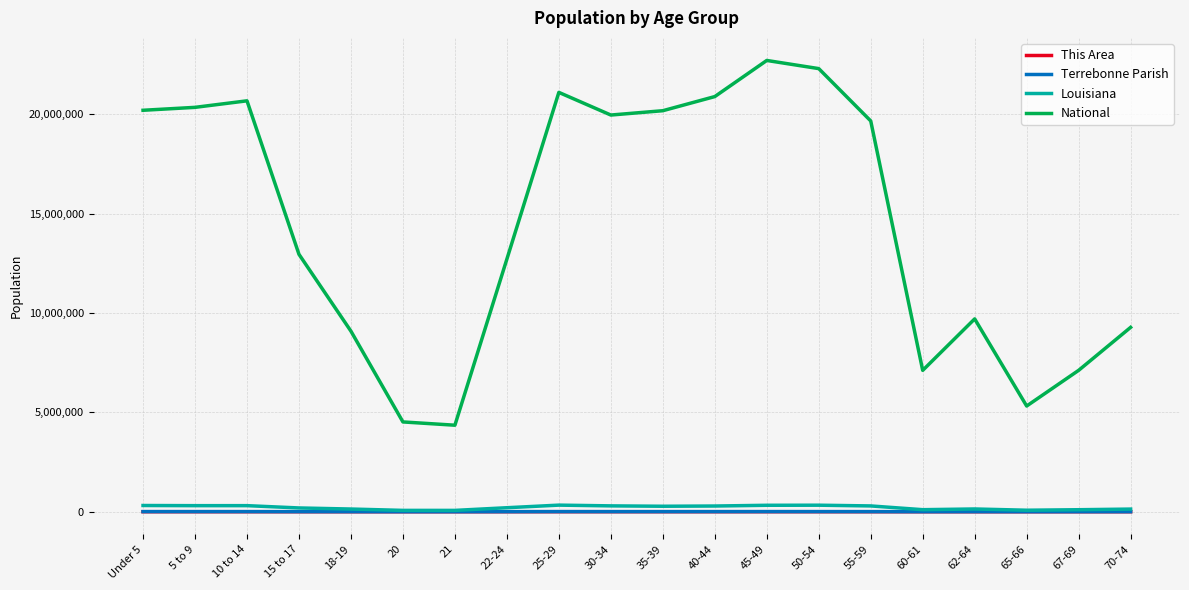

What is the sum of all National values?

290190983